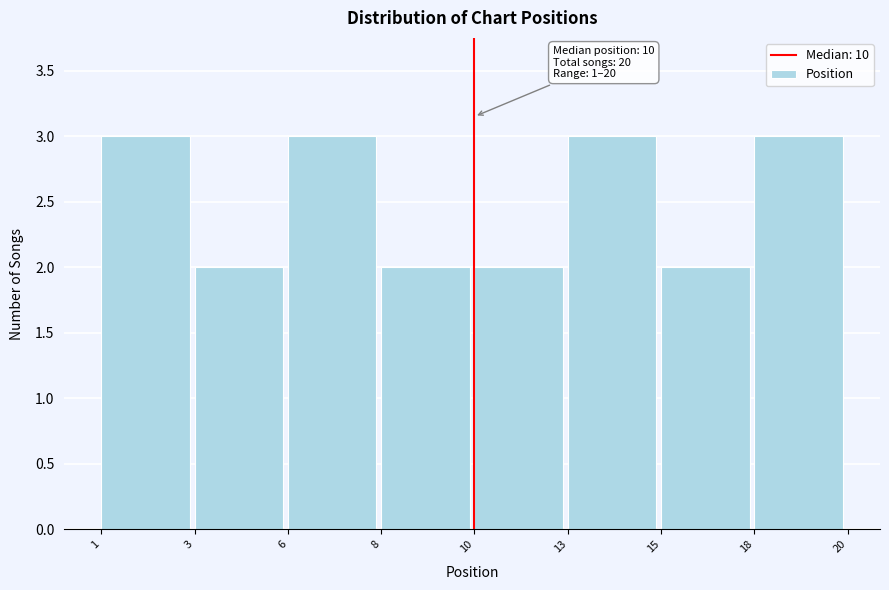

Reading left to right, list all the values displayed in this chart.

3	2	3	2	2	3	2	3